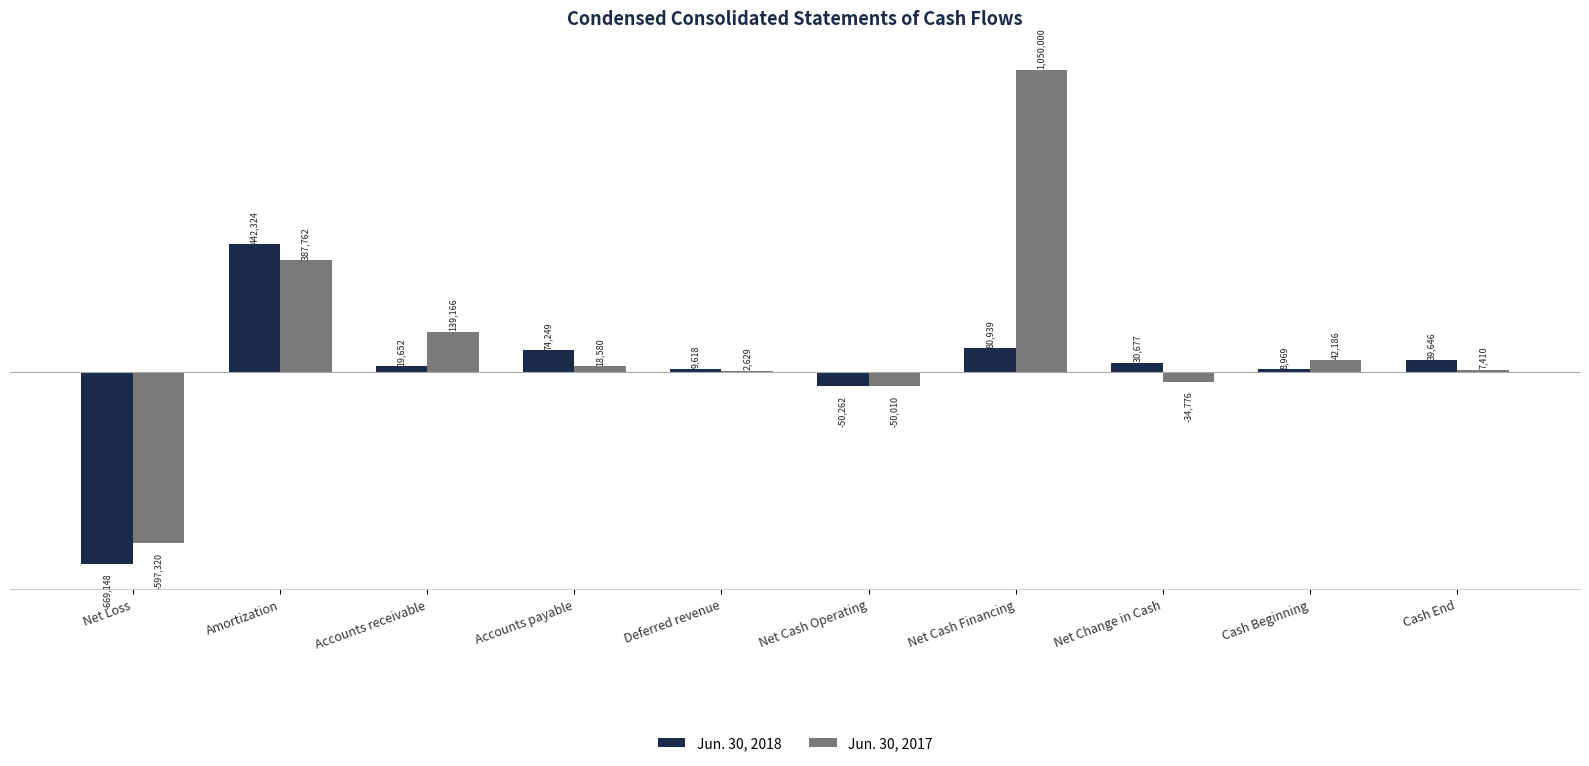

What are all the series names shown in the legend?

Jun. 30, 2018, Jun. 30, 2017